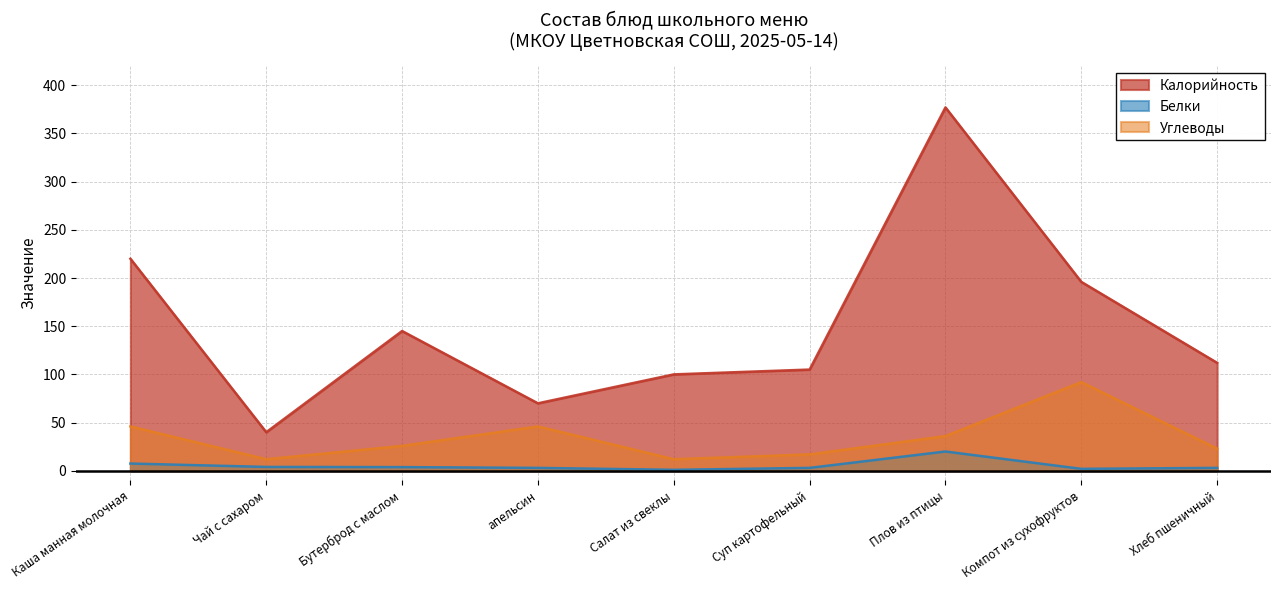

What is the difference between the maximum and minimum values in the Калорийность series?

337.0